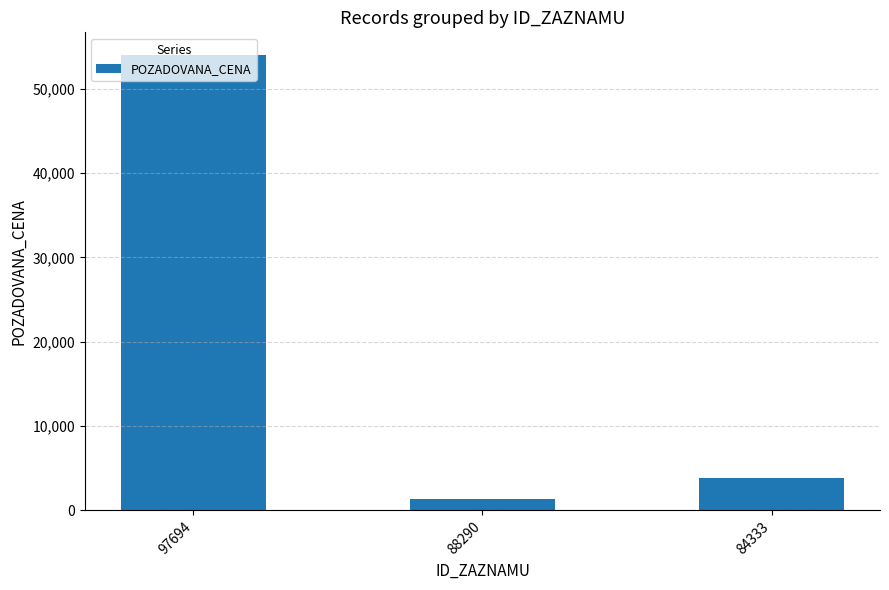

Where does the data first go above 3790?

97694